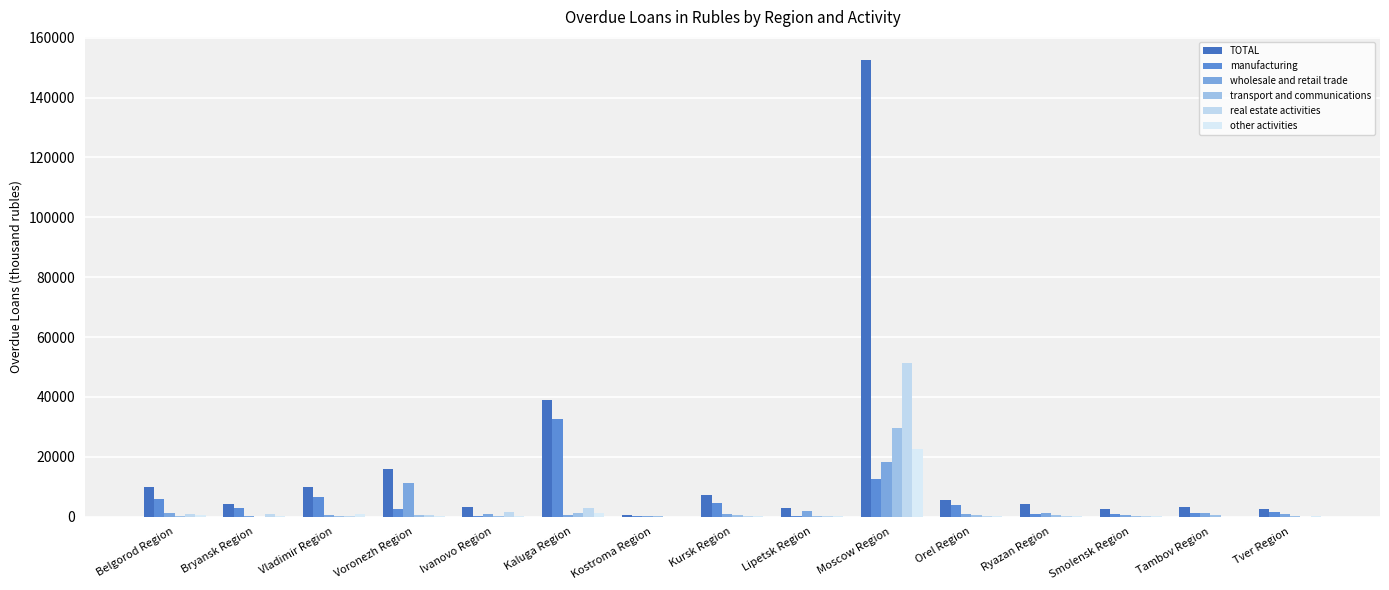

Which series changed the most between Moscow Region and Ryazan Region?

TOTAL